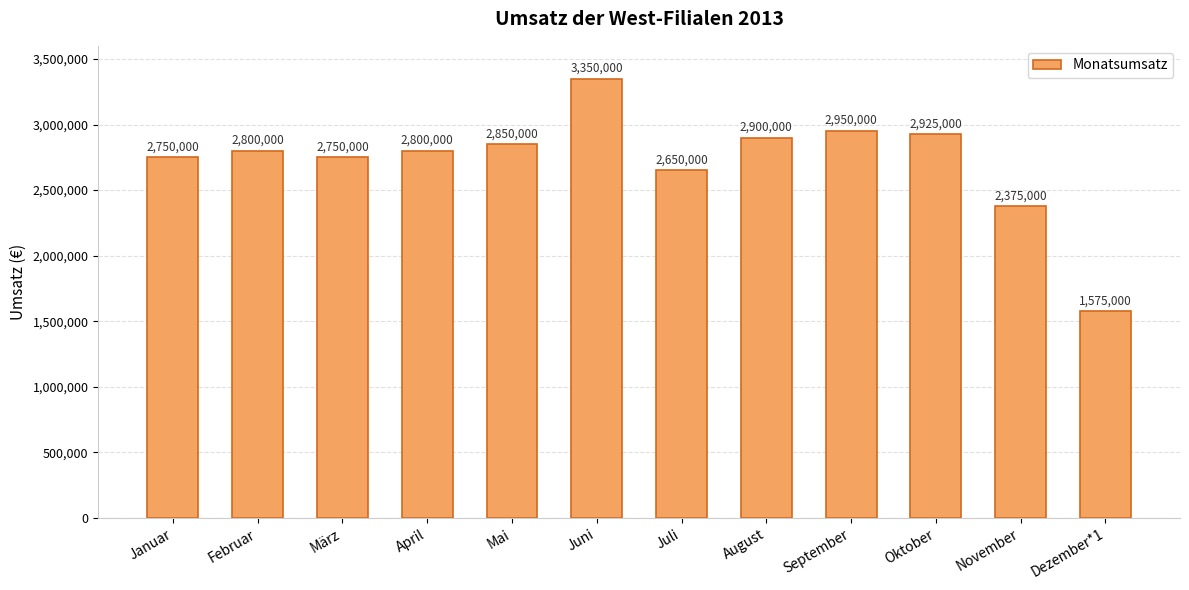

Reading left to right, extract all data points from this chart.

Januar=2750000	Februar=2800000	März=2750000	April=2800000	Mai=2850000	Juni=3350000	Juli=2650000	August=2900000	September=2950000	Oktober=2925000	November=2375000	Dezember*1=1575000